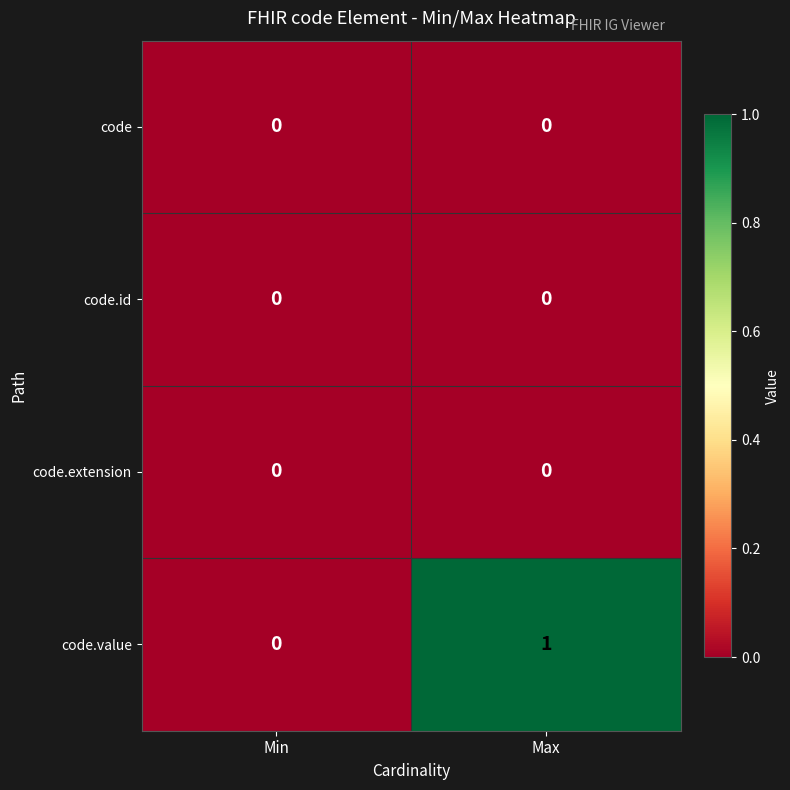

Count the number of data series in this chart.

4